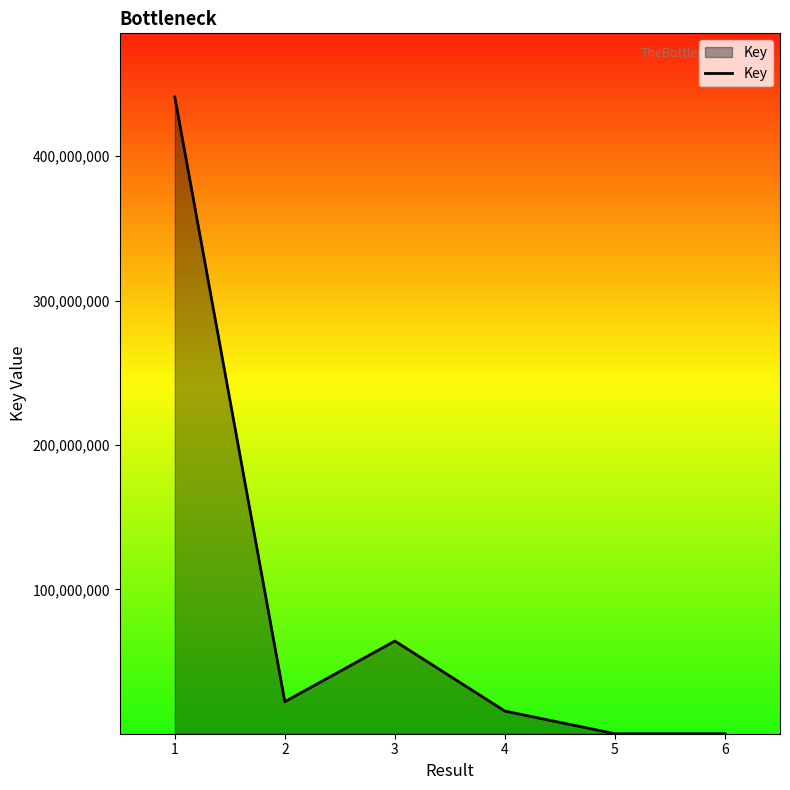

What is the minimum value shown in the chart?

5666